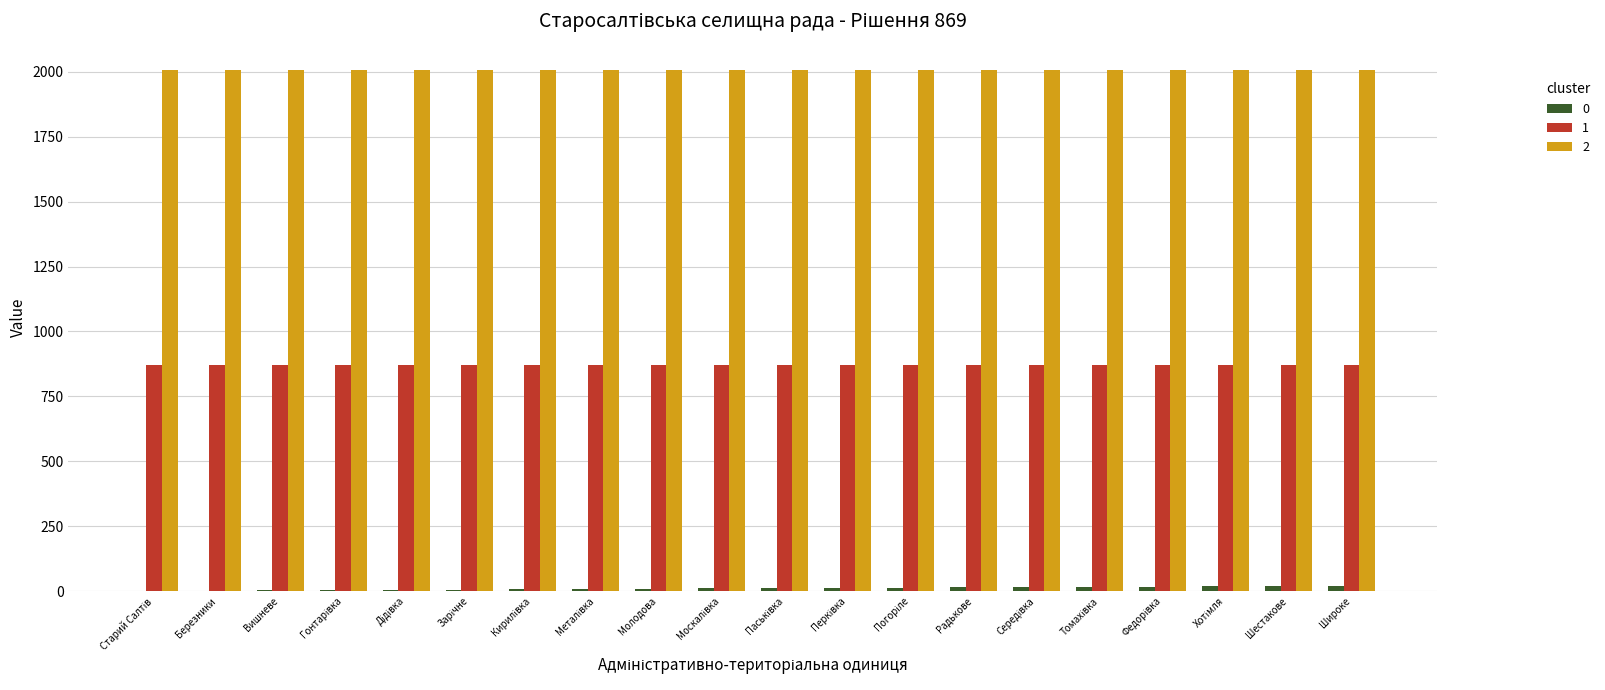

The value of 1 at Березники is 1138. True or false?

False